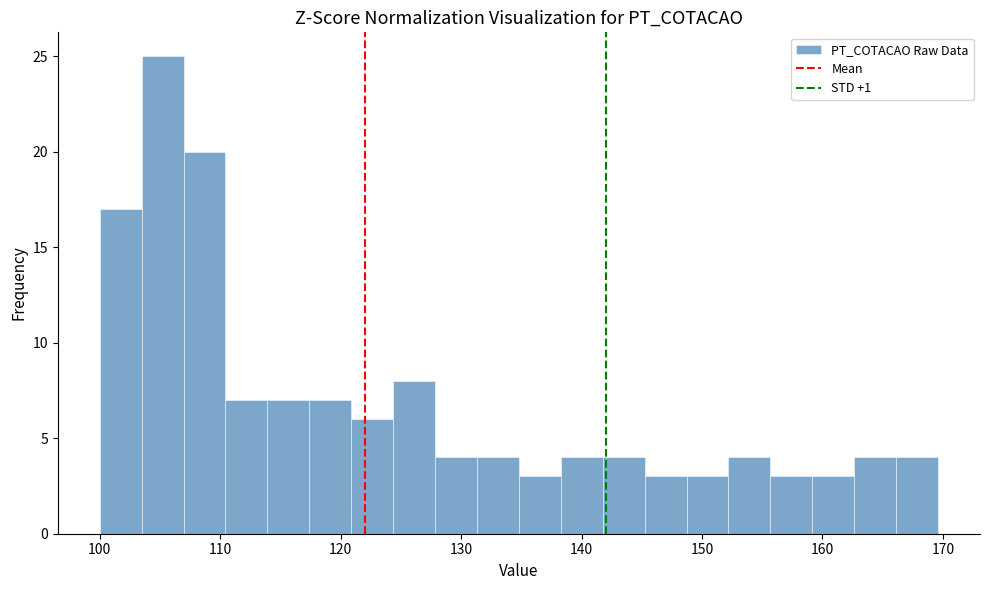

Around what value on the x-axis is the tallest bar? Give the approximate position of its centre, as read against the axis.

105